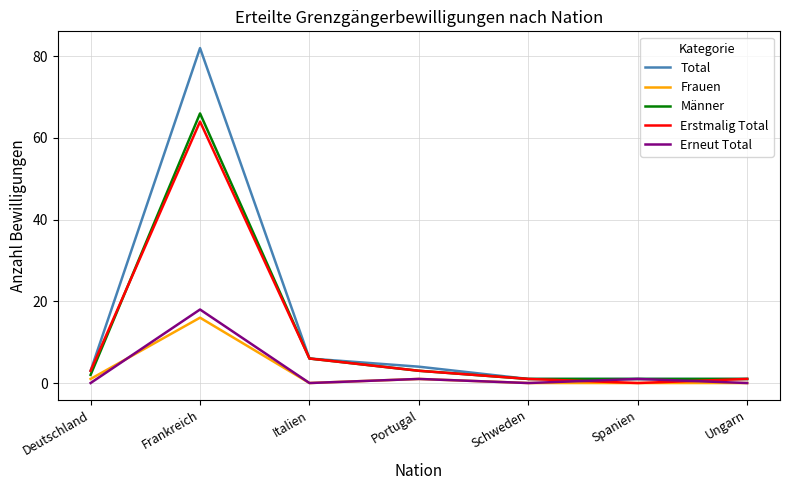

What is the highest value of the Frauen series?

16